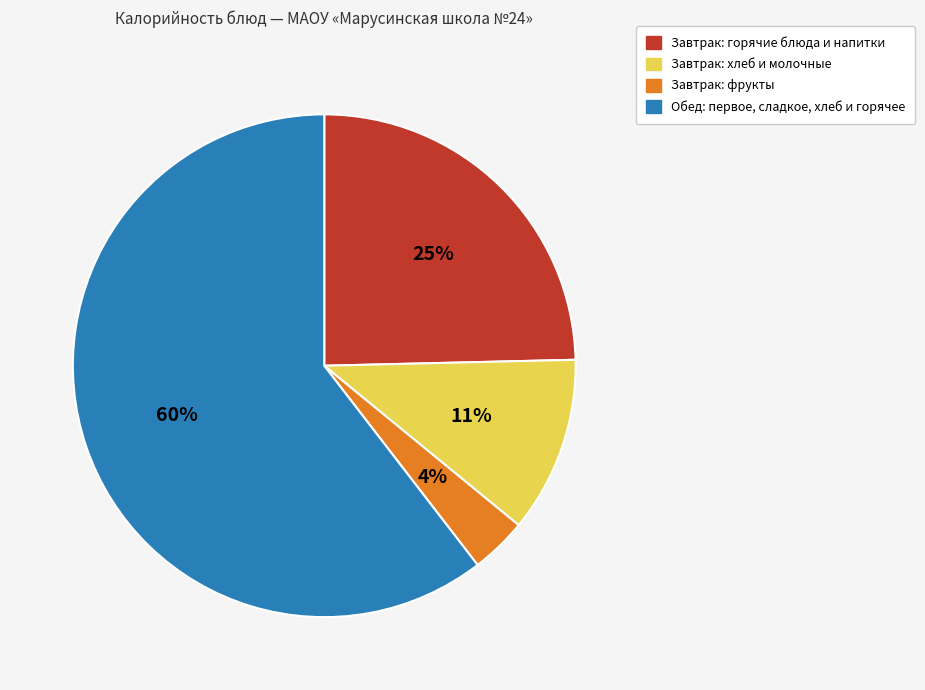

Does any single category account for the majority?

Yes